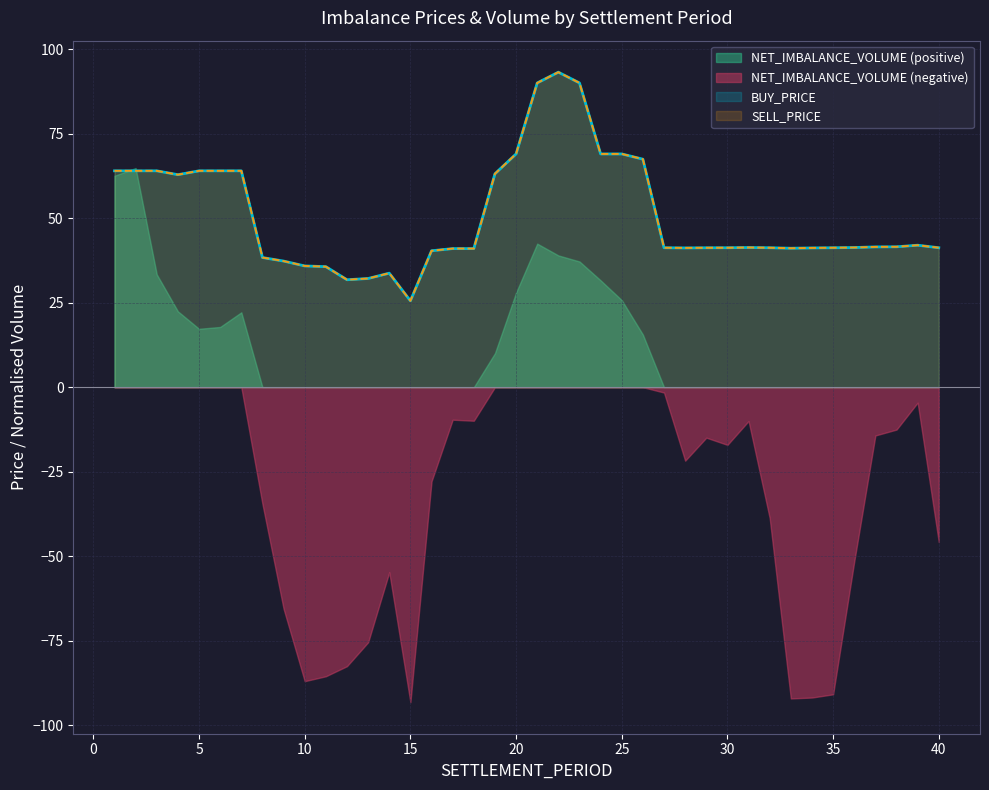

What is the value of the BUY_PRICE point at the 20th from the left?

69.0